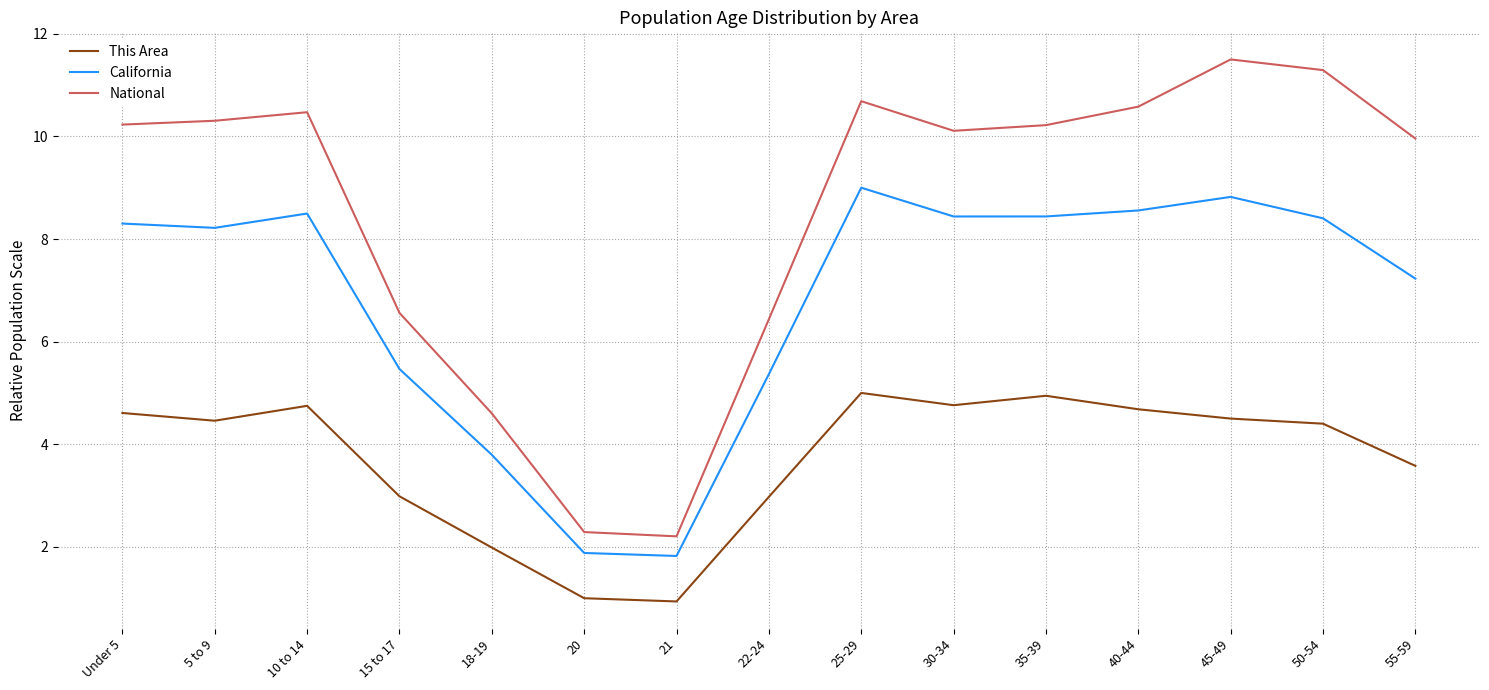

At how many categories does at least one series exceed 3?

13